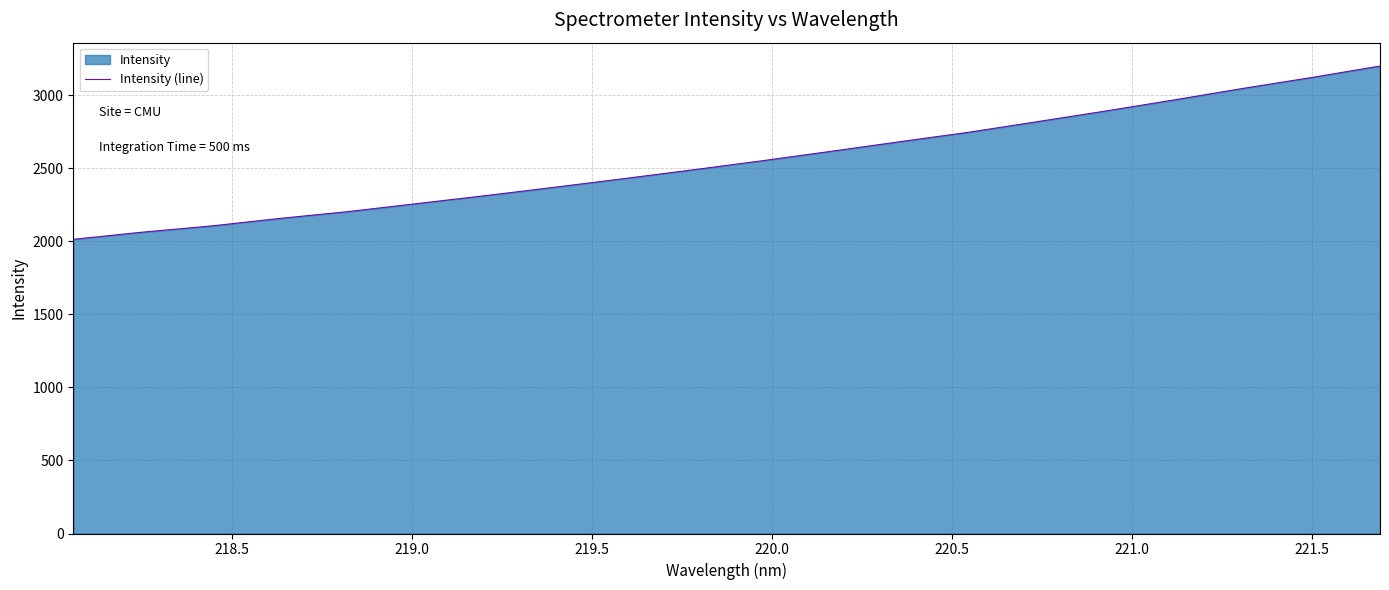

What is the minimum value shown in the chart?

2014.6